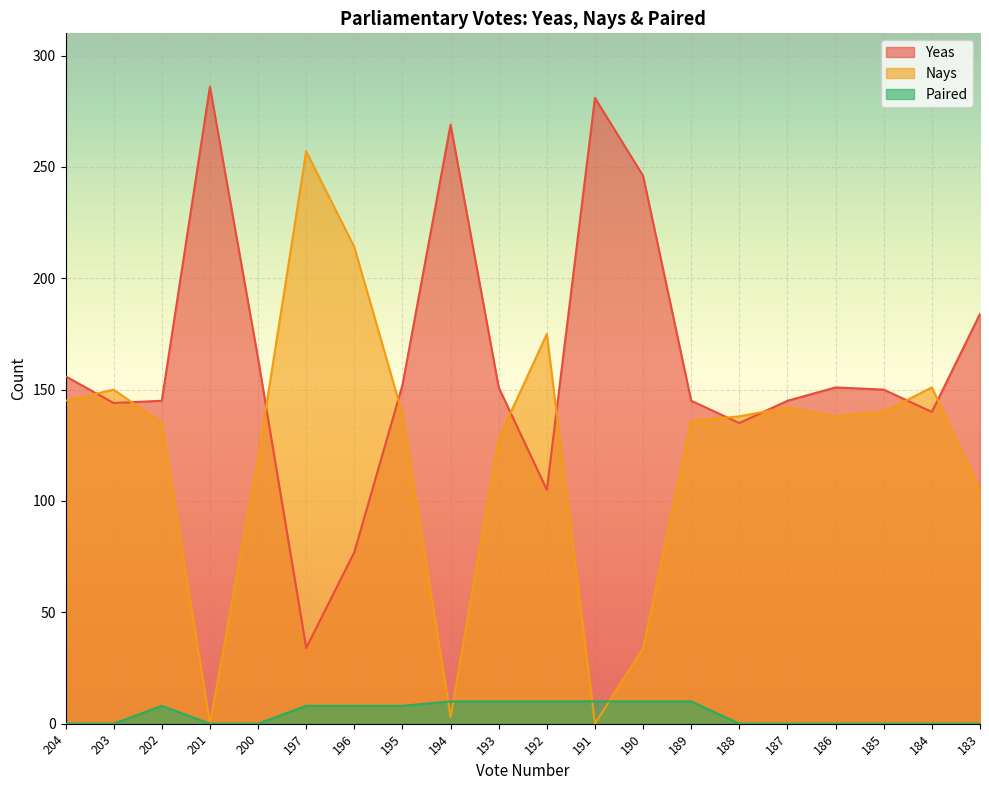

The Yeas series shows 255 at 189. True or false?

False